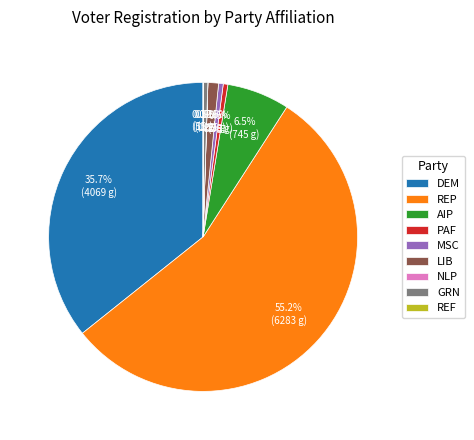

How much of the chart is everything except MSC?

99.5%